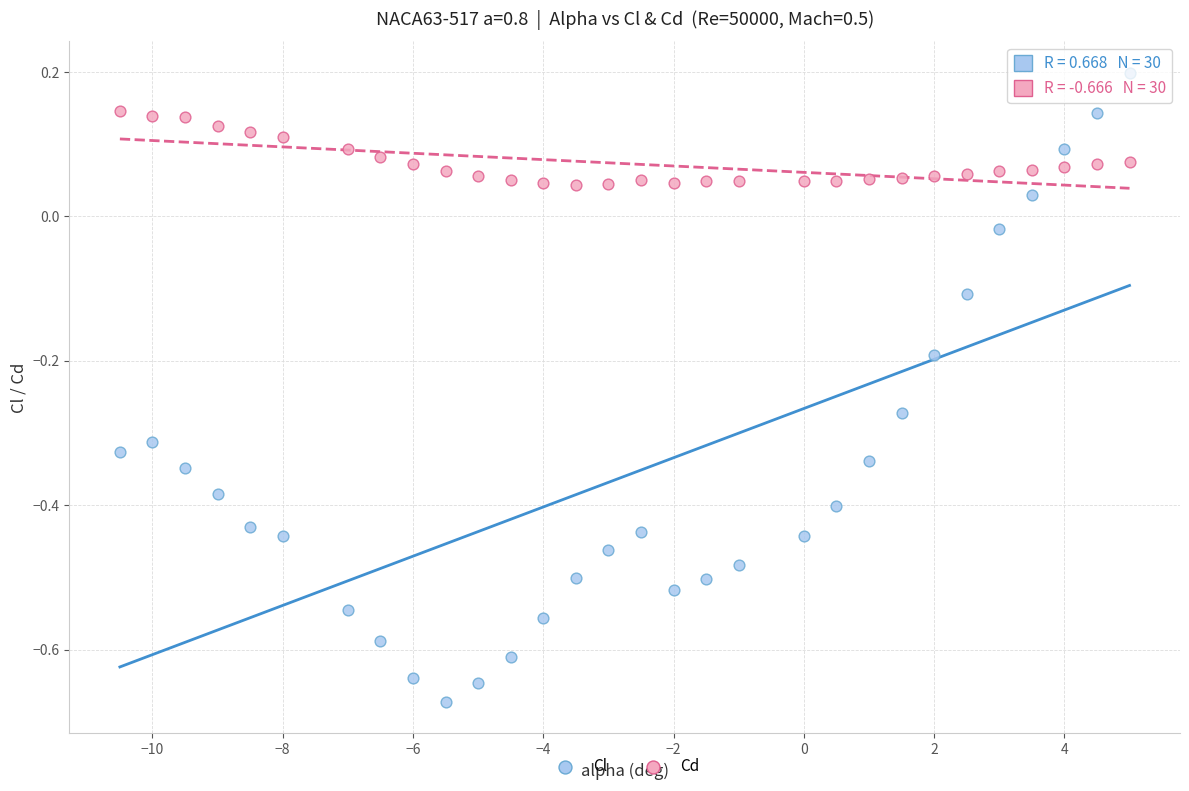

Across all data points, what is the range of Y values (max minus min)?

0.9